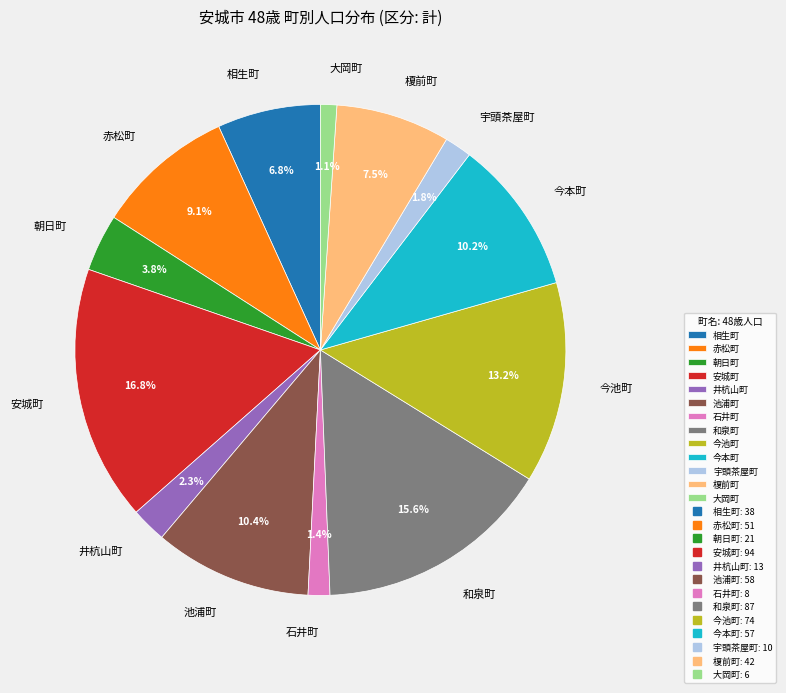

Combined, what portion of the pie is 池浦町 and 赤松町?

19.5%